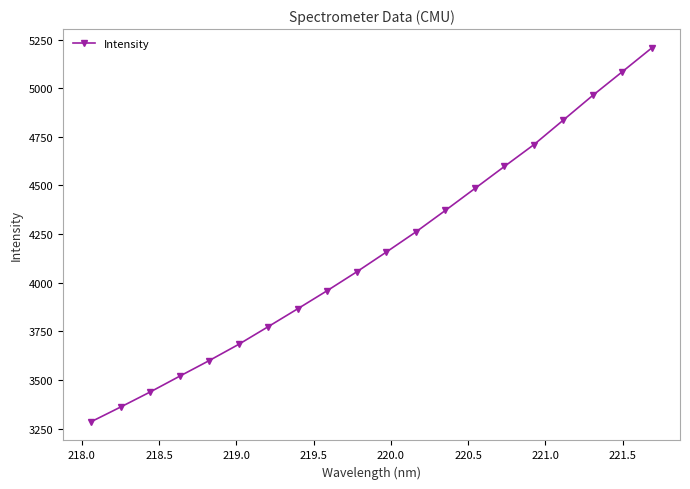

What is the sum of all values?

83216.3